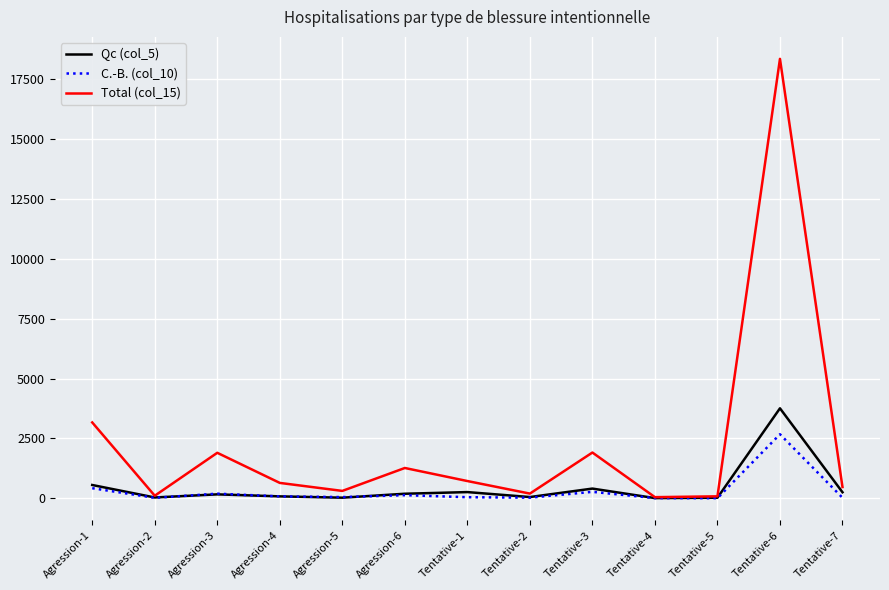

The value of Qc (col_5) at Agression-1 is 558. True or false?

True